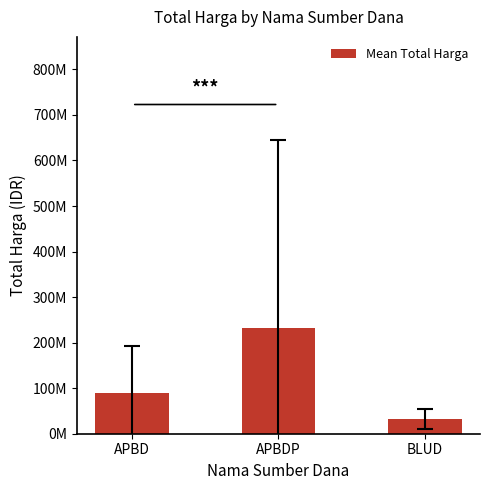

What is the difference between the maximum and minimum values?

199269128.6